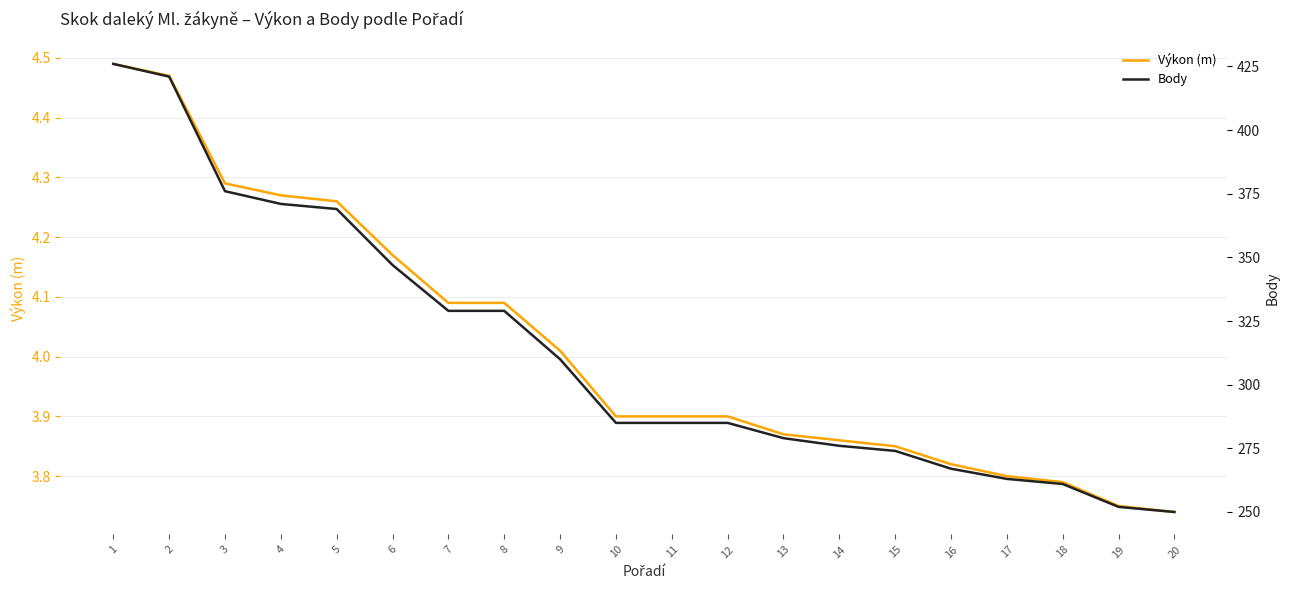

True or false: Výkon (m) and Body cross at least once.

False